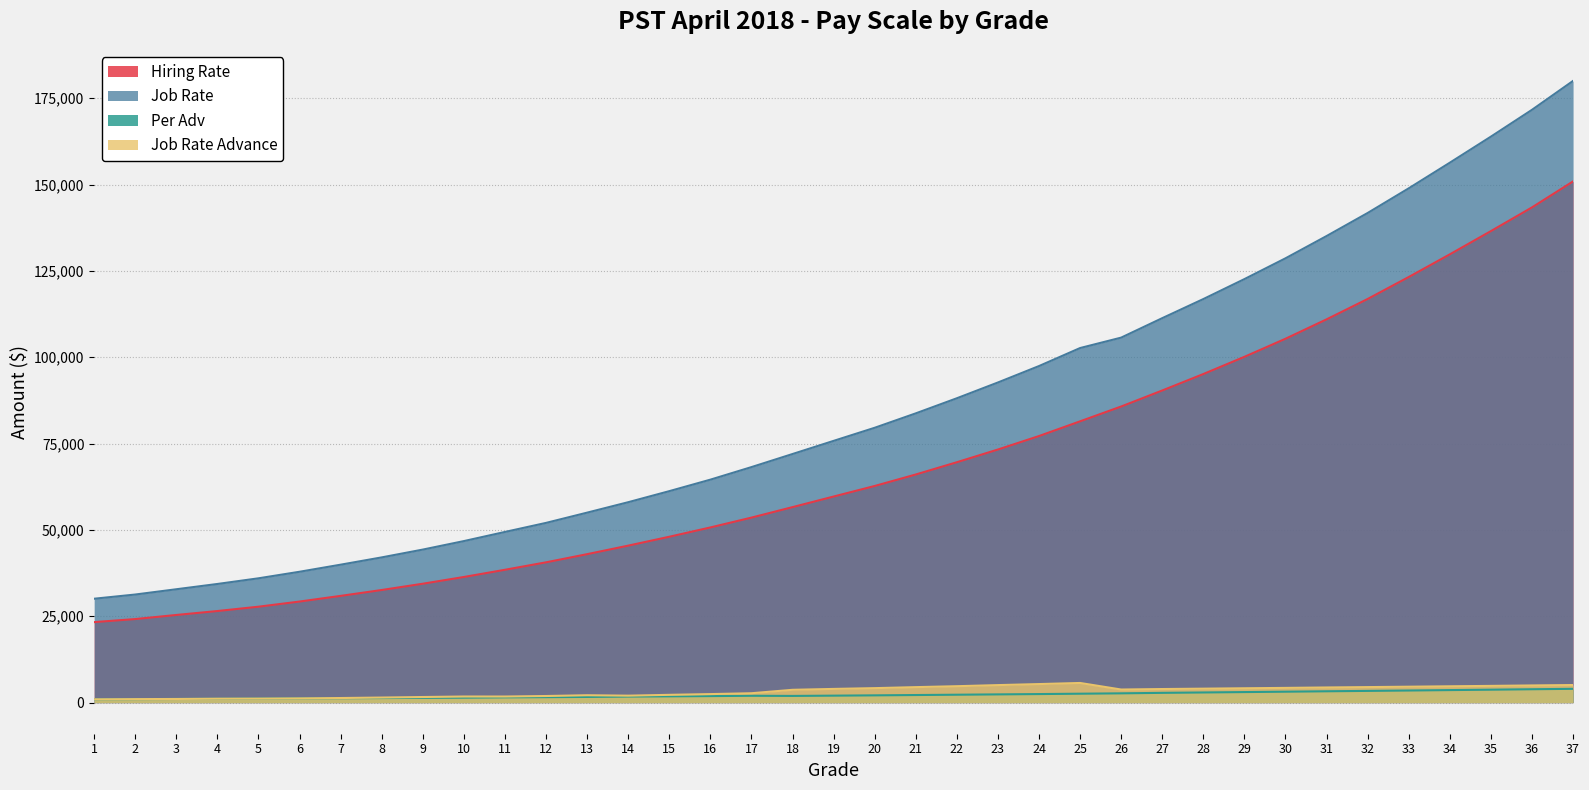

What is the value of the Per Adv point at the 27th from the left?

2834